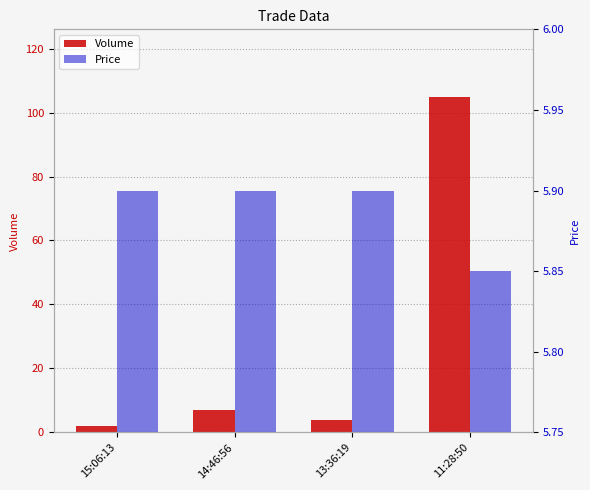

What is the spread (max minus min) of values at 14:46:56?

1.1